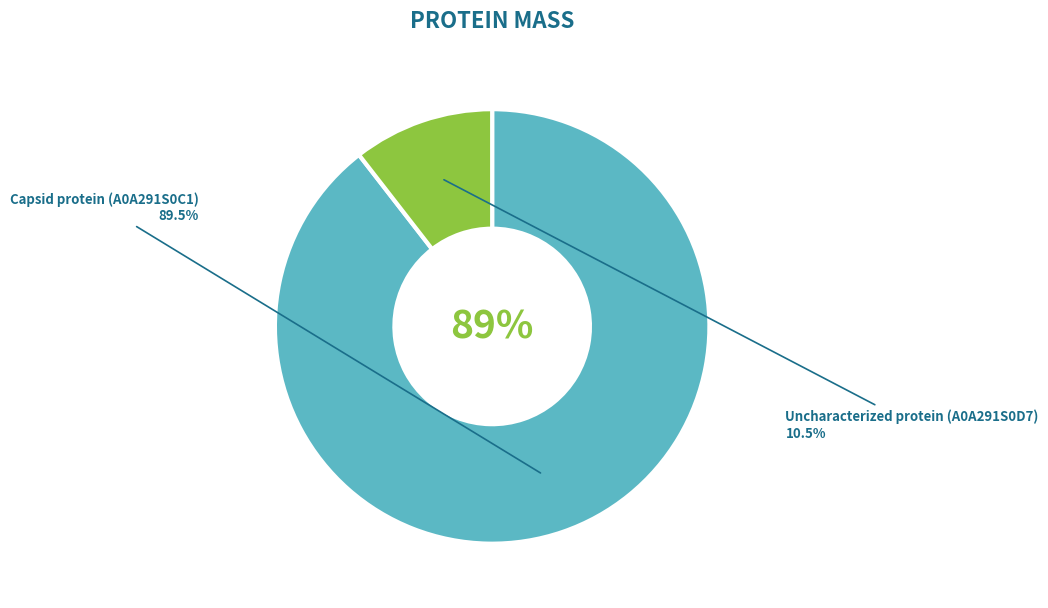

Does Capsid protein (A0A291S0C1) represent more than half of the total?

Yes